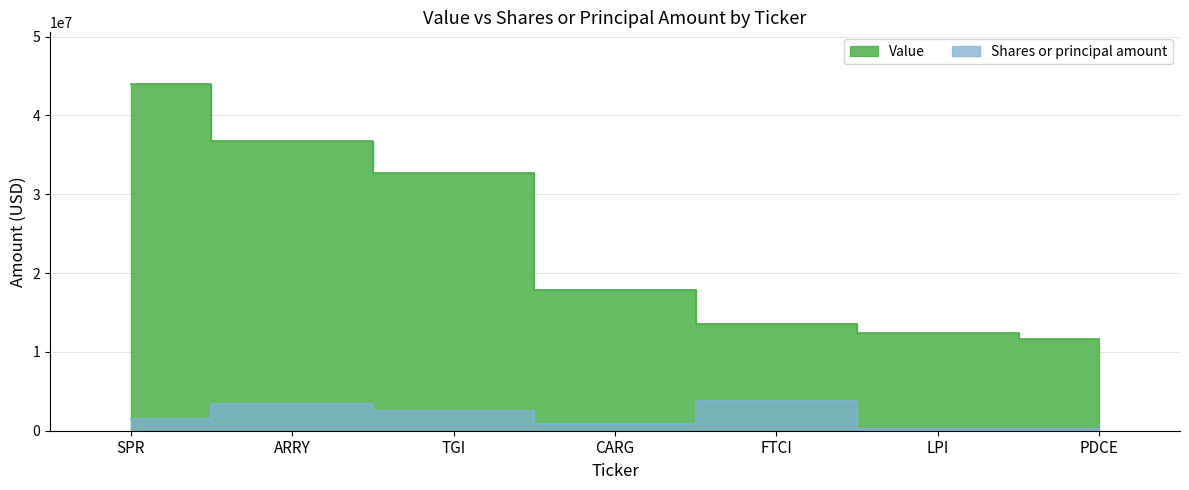

What is the total value across all series at LPI?

12589000